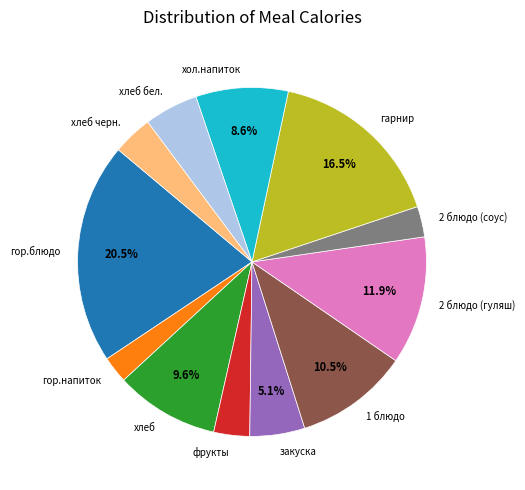

Is the sum of гор.блюдо and хлеб бел. greater than half?

No